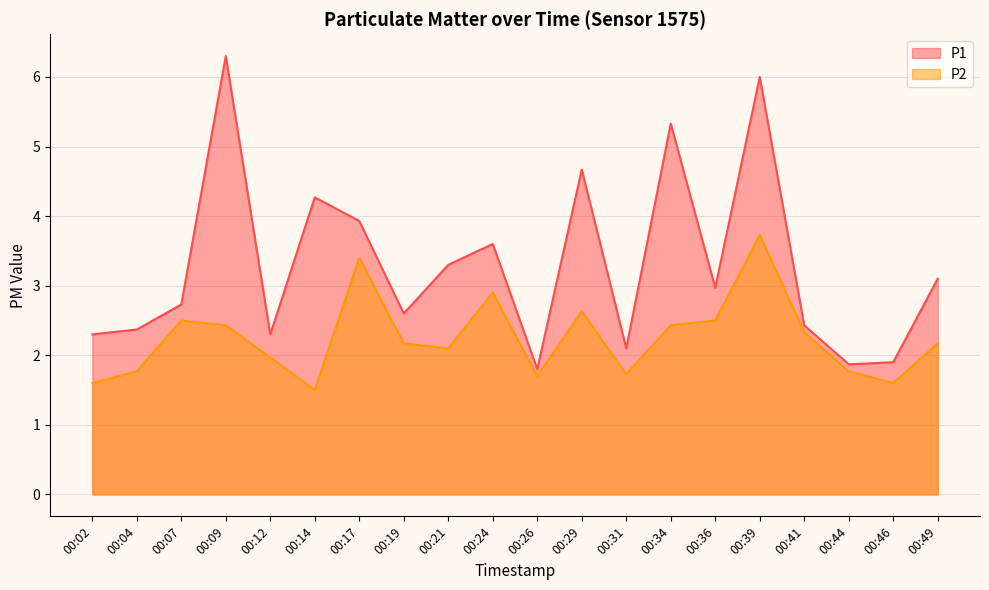

Count the number of categories in the chart.

20